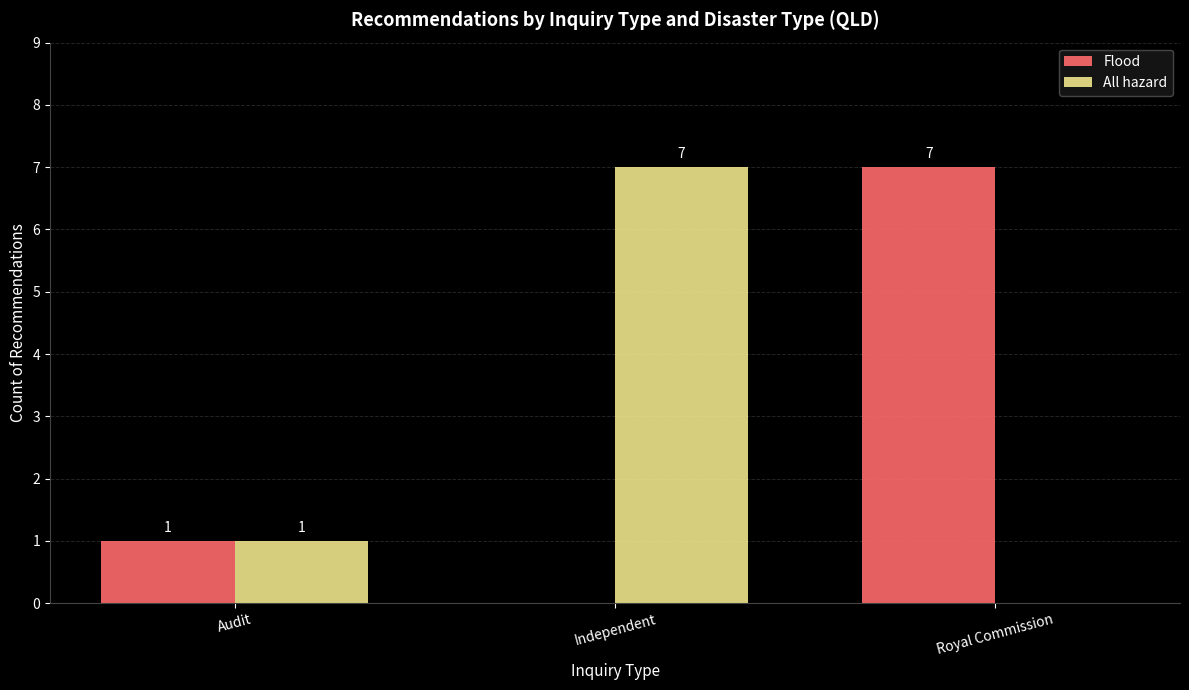

Reading left to right, extract all data points from this chart.

Flood: 1	0	7
All hazard: 1	7	0